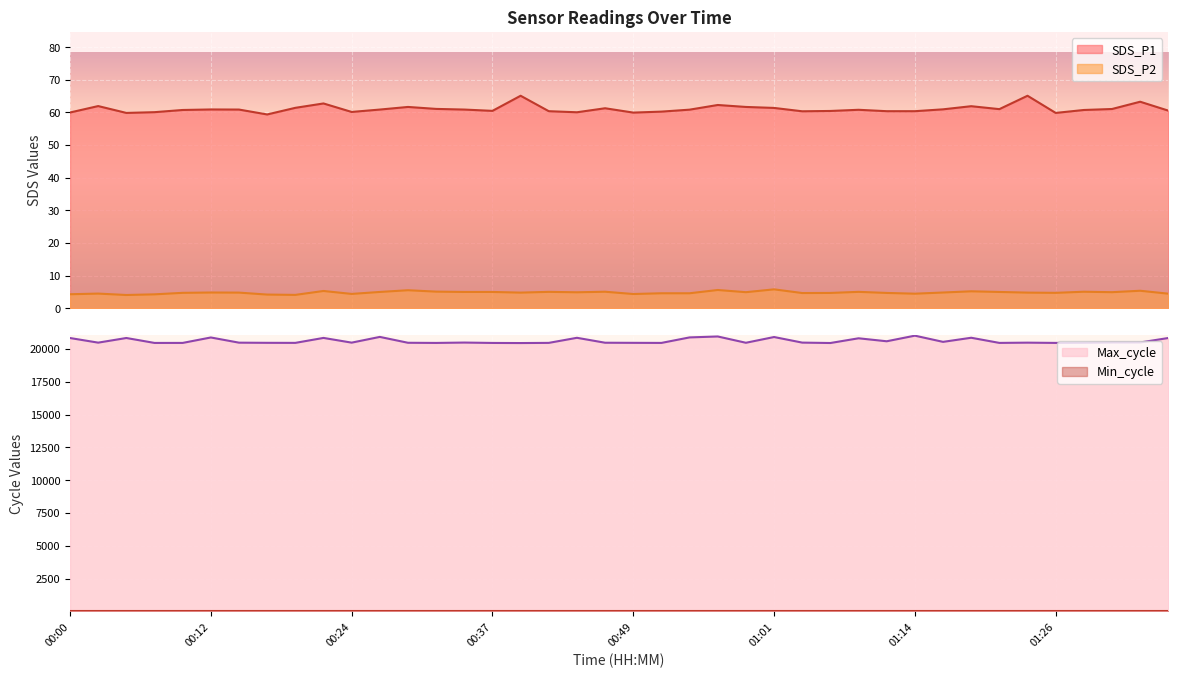

What is the value of the Max_cycle point at the 10th from the left?

20829.0